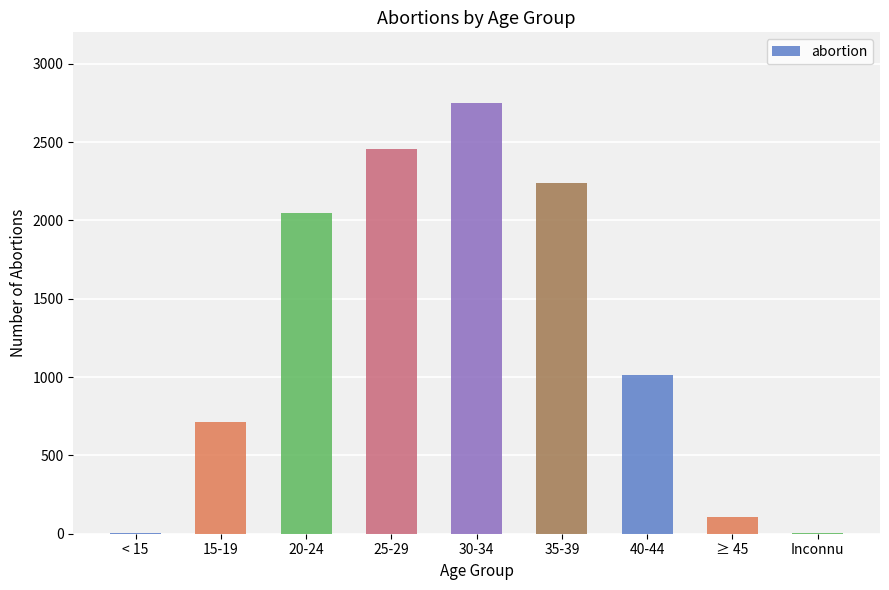

How many series are shown in this chart?

1